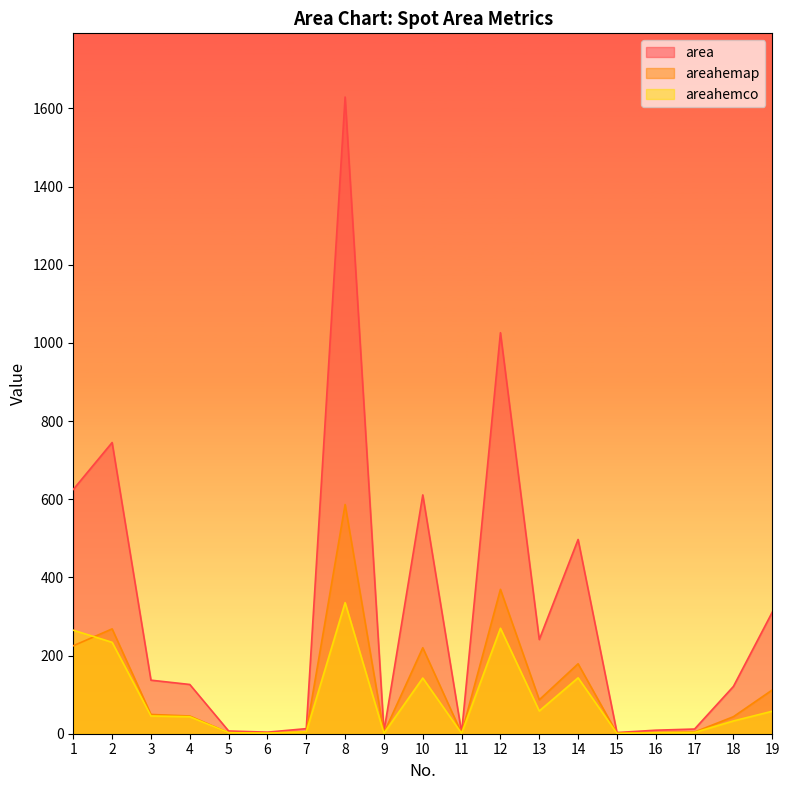

Where is the first local minimum for areahemap?

6